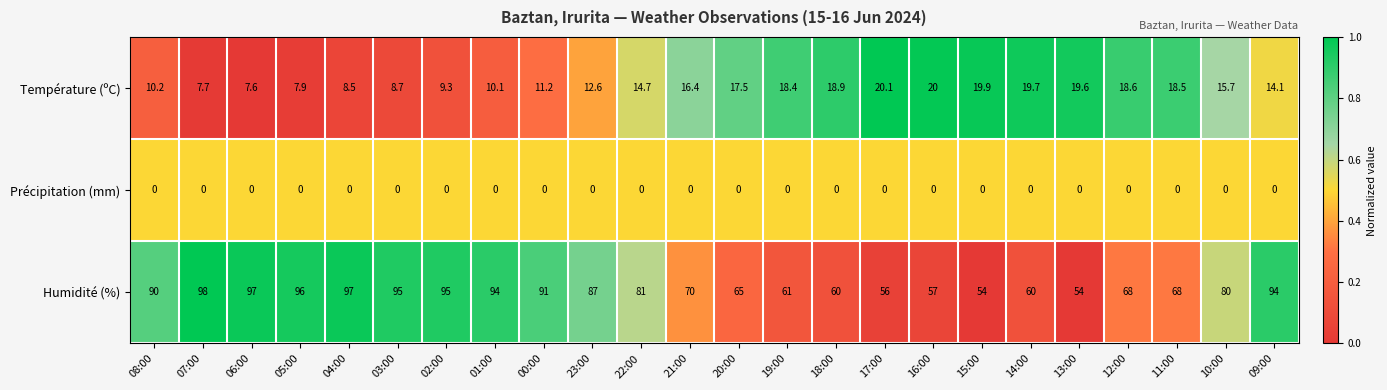

What is the difference between the highest and lowest values at 00:00?

91.0